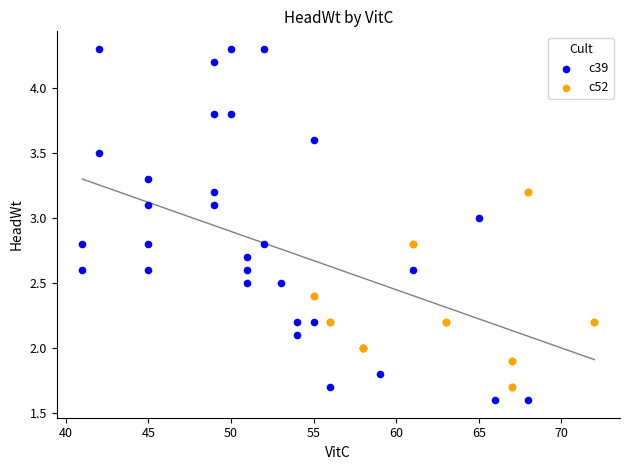

Which series contains the highest Y value?

c39